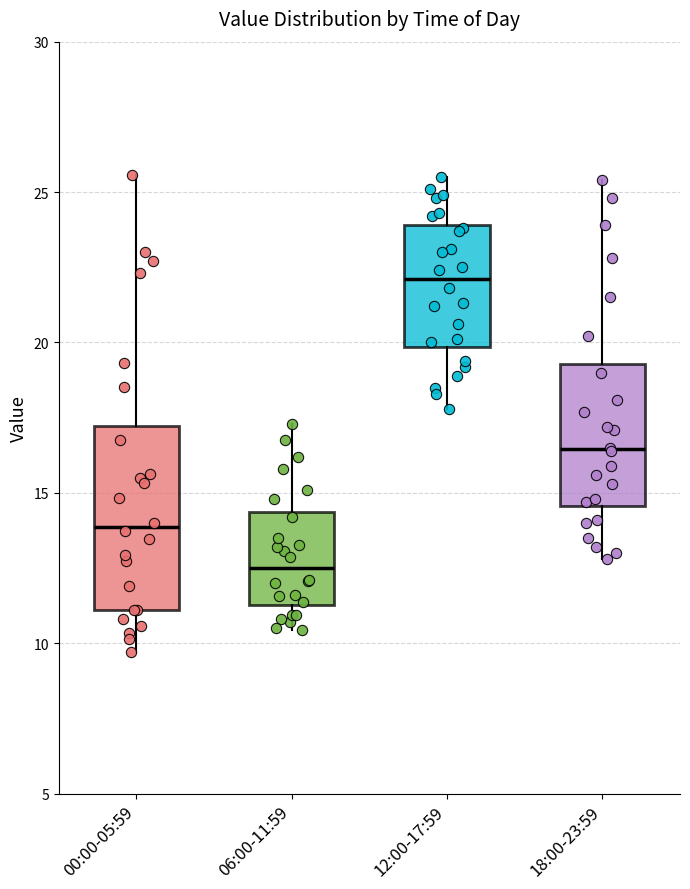

Which box's median line is the highest?

12:00-17:59